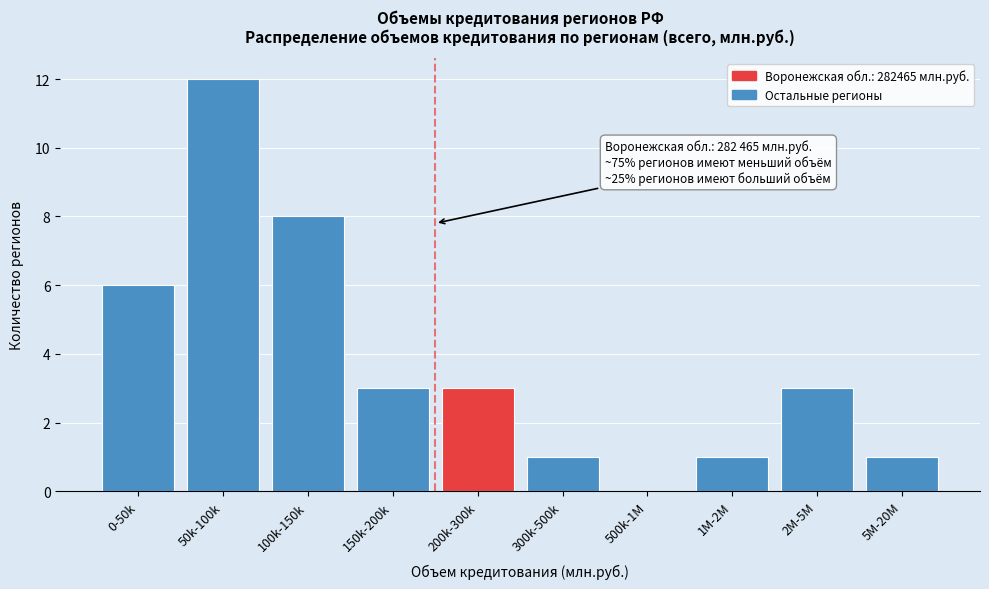

Reading left to right, transcribe all the data shown in this chart.

0-50k=6	50k-100k=12	100k-150k=8	150k-200k=3	200k-300k=3	300k-500k=1	500k-1M=0	1M-2M=1	2M-5M=3	5M-20M=1